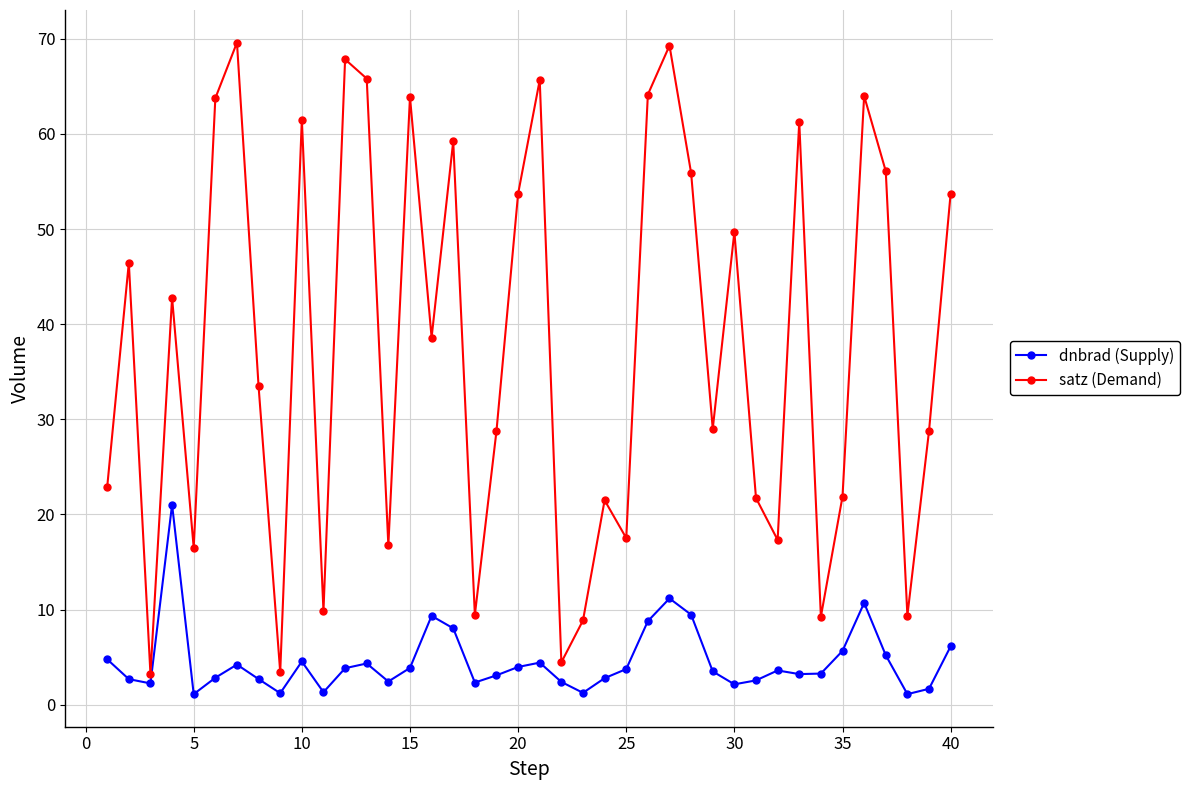

List the series in order of their peak value, highest first.

satz (Demand), dnbrad (Supply)